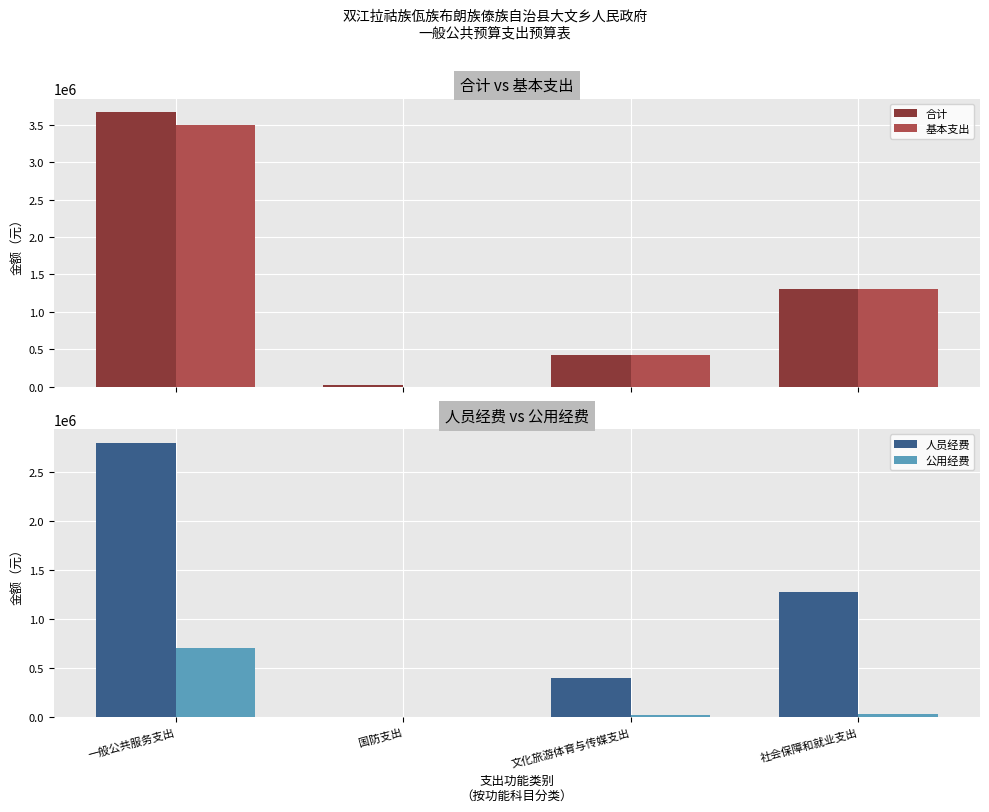

The 人员经费 series shows 0.0 at 国防支出. True or false?

True